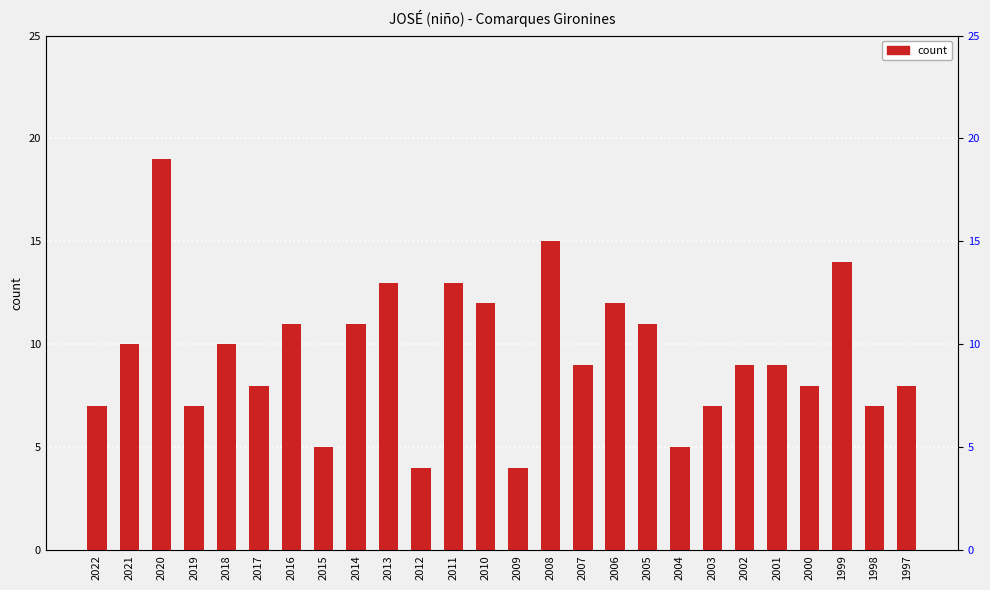

Which category has the highest value across all series?

2020